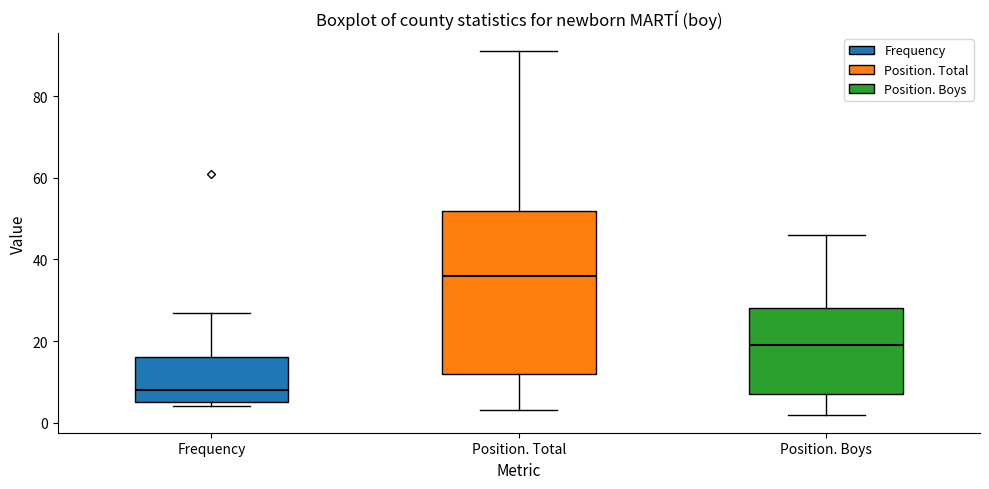

Reading left to right, transcribe this box plot: for each box, give where its median line is, the range the box spans, and where its two whiskers end, as read against the y-axis. The values are not printed on the chart, so give them approximately, as read against the axis.

Frequency: median 8, box 6 to 16, whiskers 4 to 28
Position. Total: median 36, box 12 to 52, whiskers 4 to 92
Position. Boys: median 20, box 8 to 28, whiskers 2 to 46